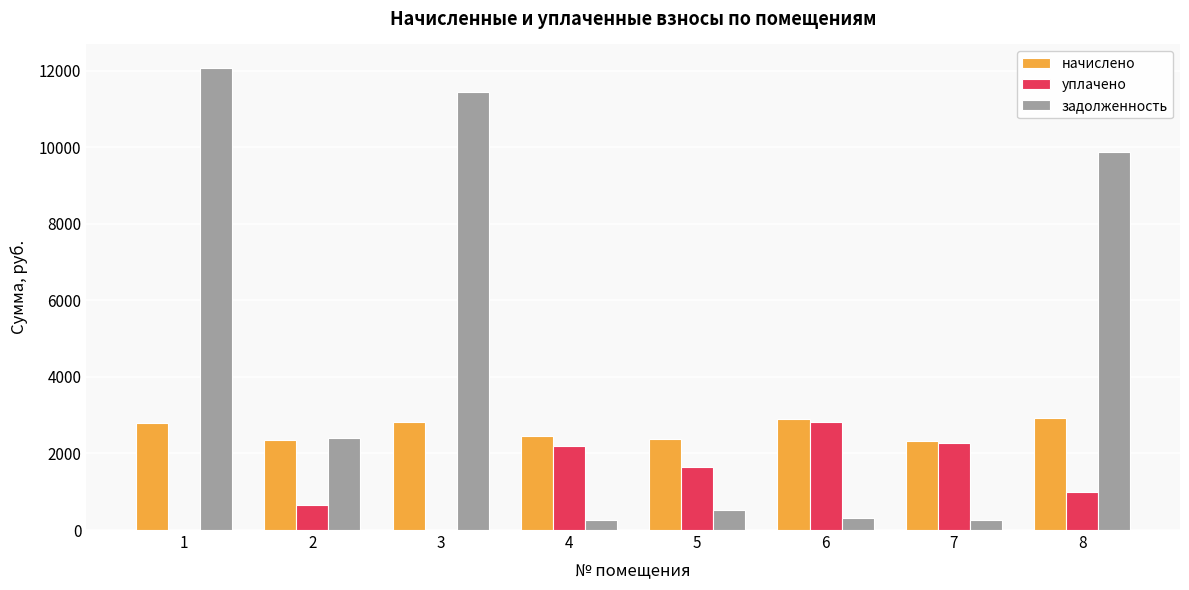

The value of начислено at 4 is 2464.7. True or false?

True